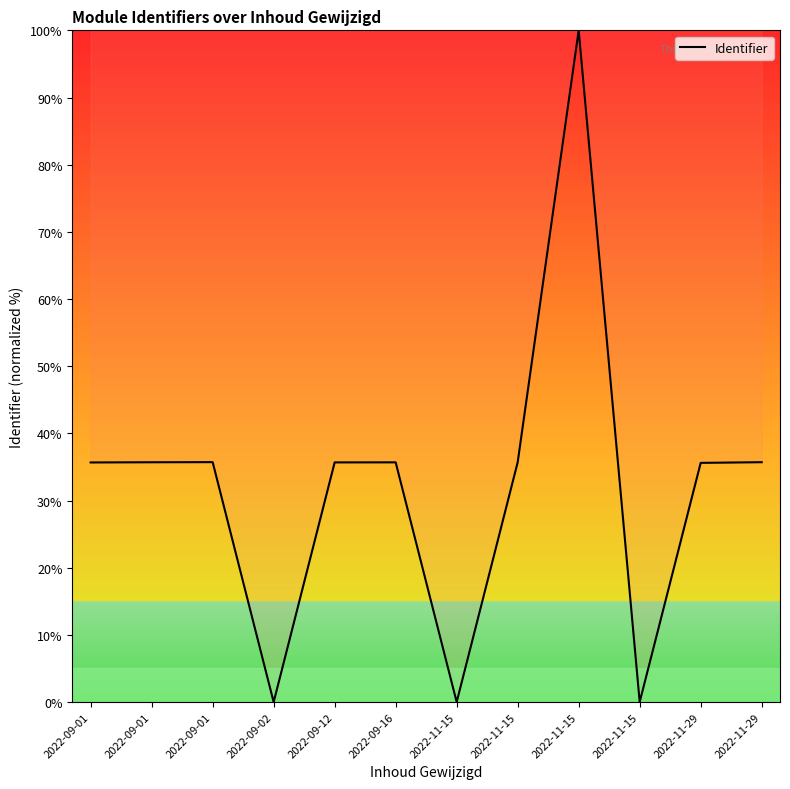

Which category has the highest value across all series?

2022-11-15